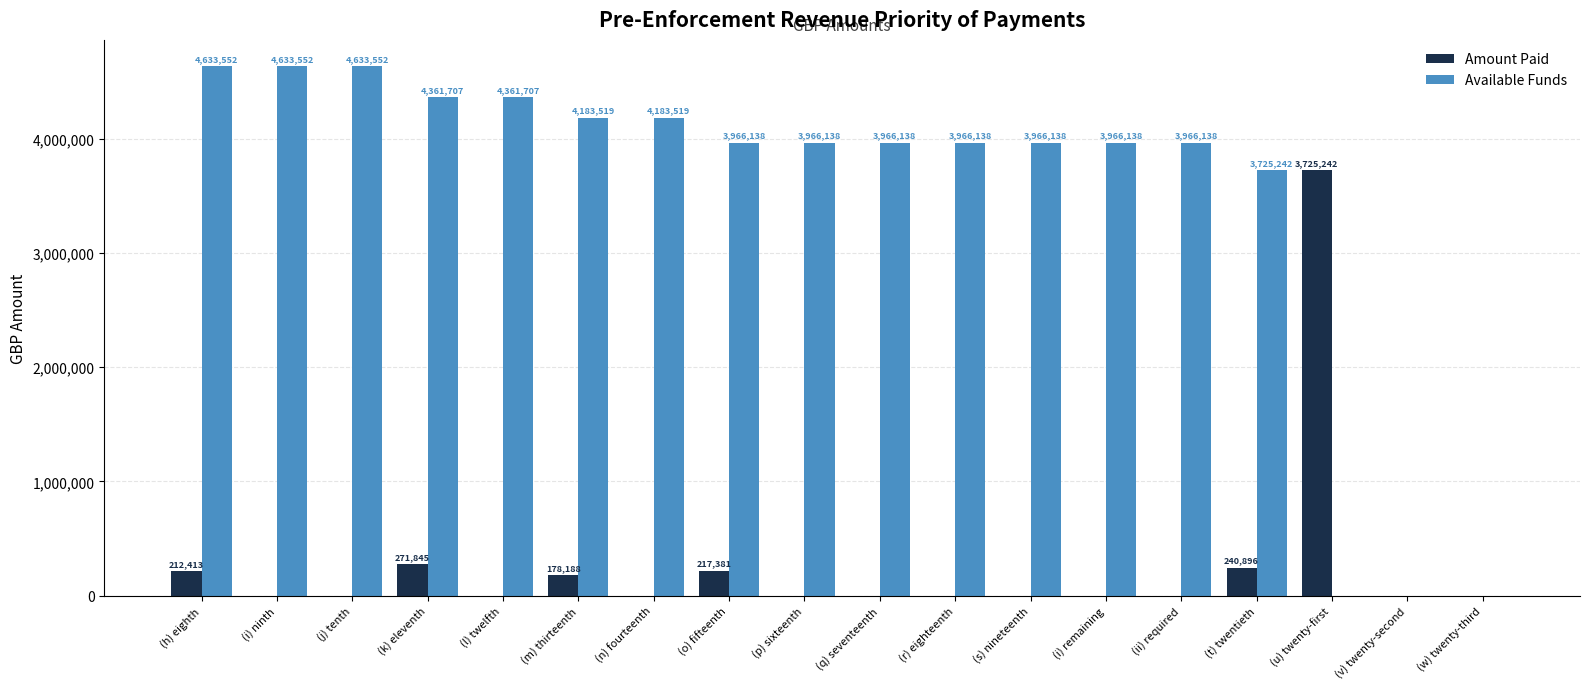

True or false: Amount Paid has a value of 212413.0 at (h) eighth.

True